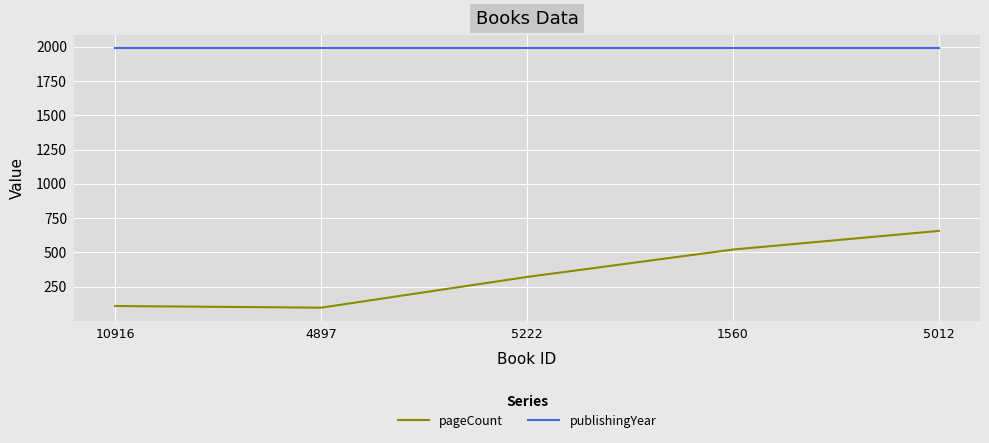

What is the maximum value for pageCount?

656